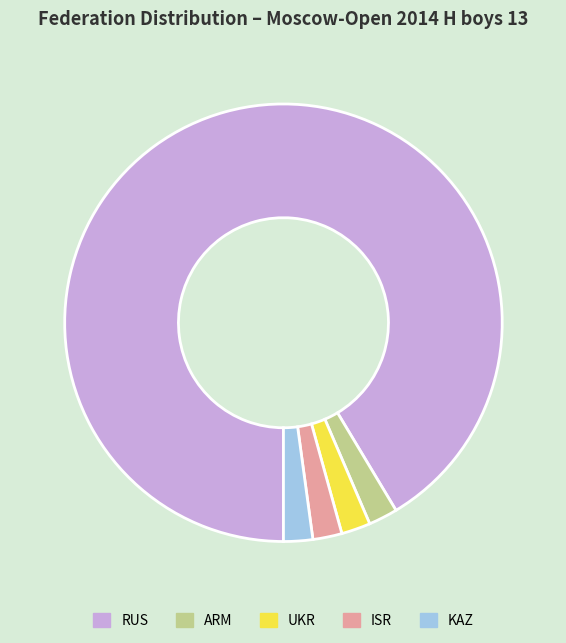

Which slice is the largest?

RUS